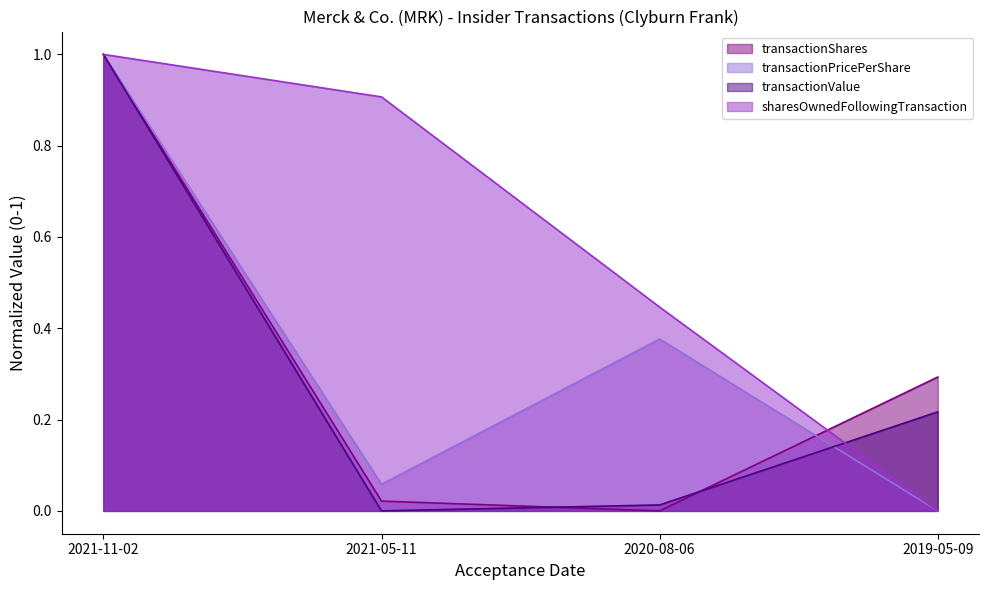

Is the value of transactionValue at 2020-08-06 greater than the value of transactionShares at 2020-08-06?

Yes